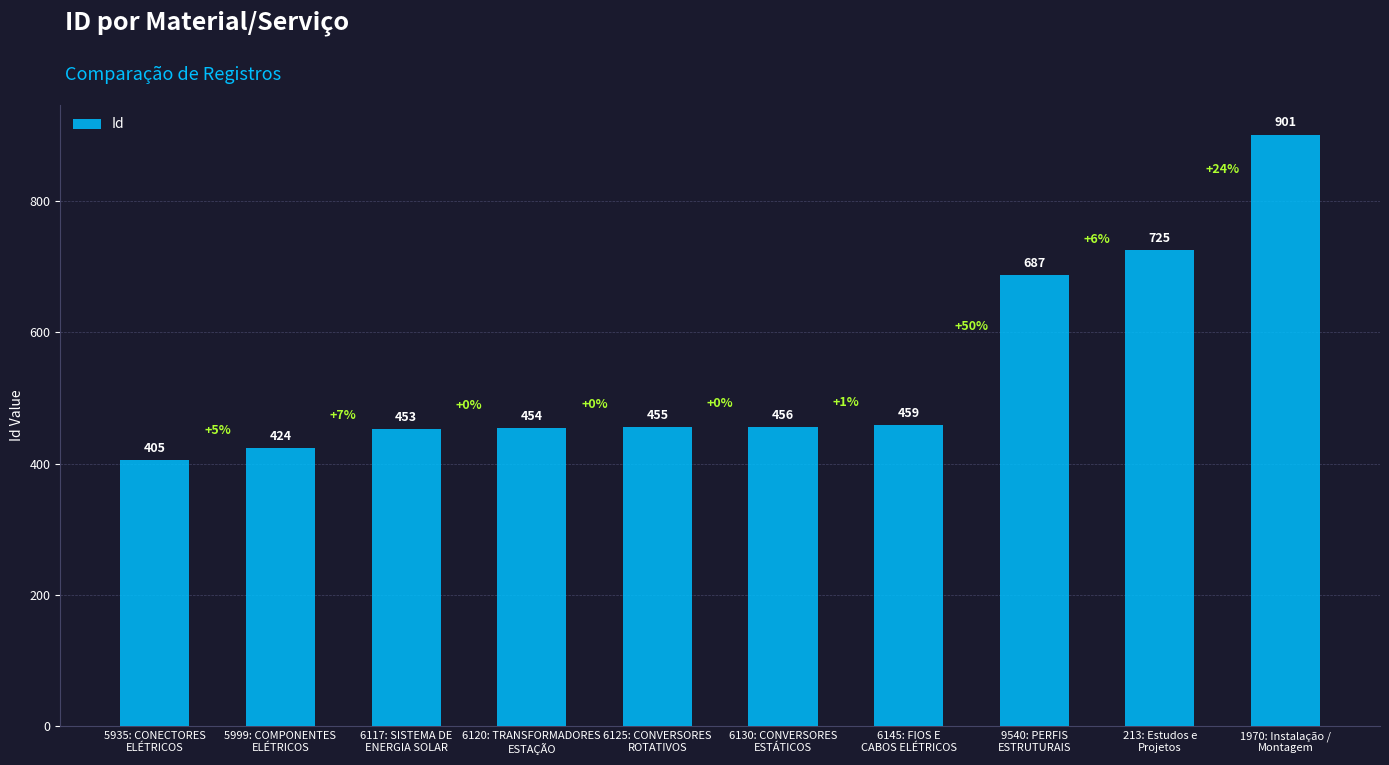

Reading left to right, transcribe all the data shown in this chart.

405	424	453	454	455	456	459	687	725	901